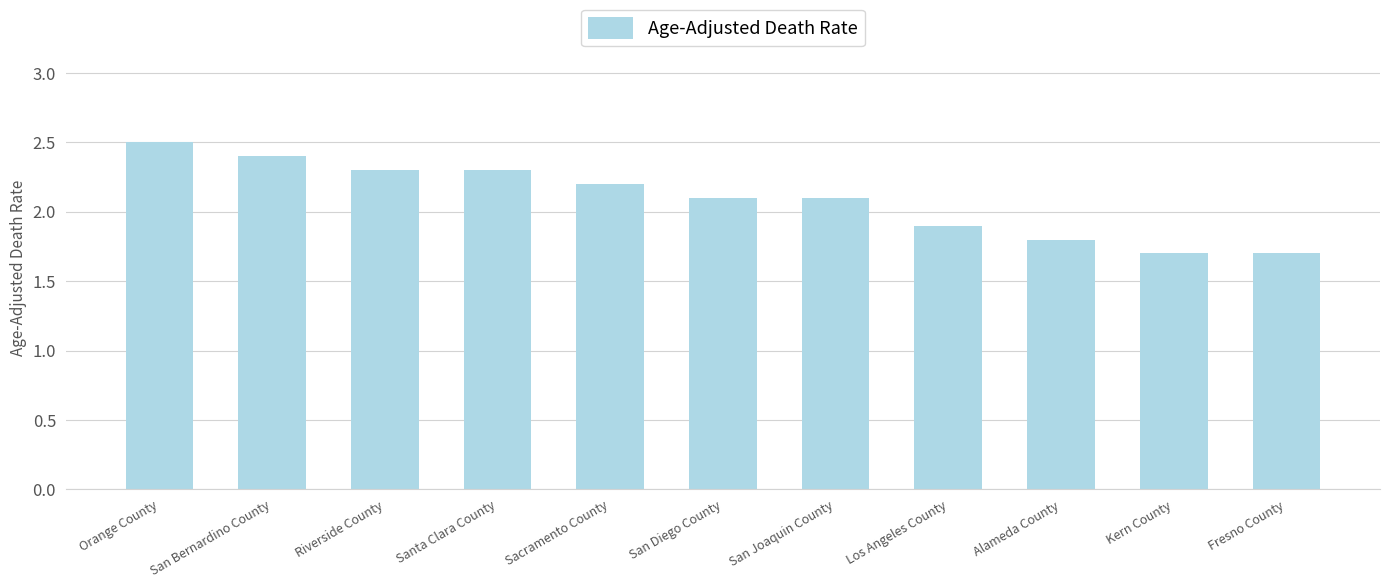

What is the sum of the values at Riverside County and Los Angeles County?

4.2